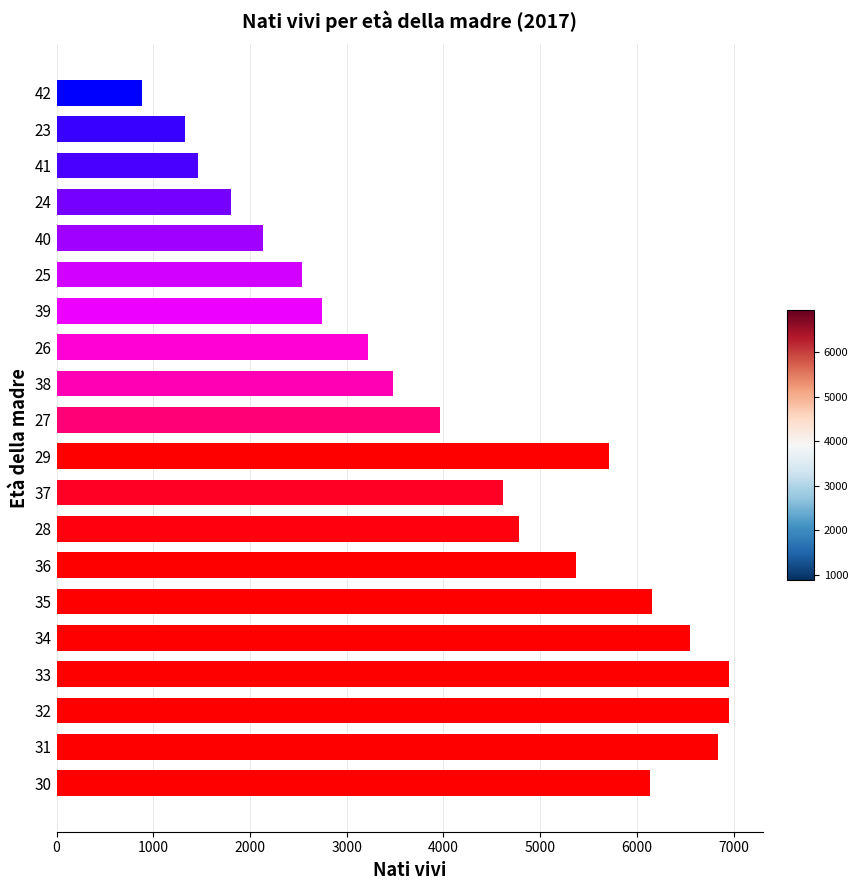

The value at 28 is 4781. True or false?

True